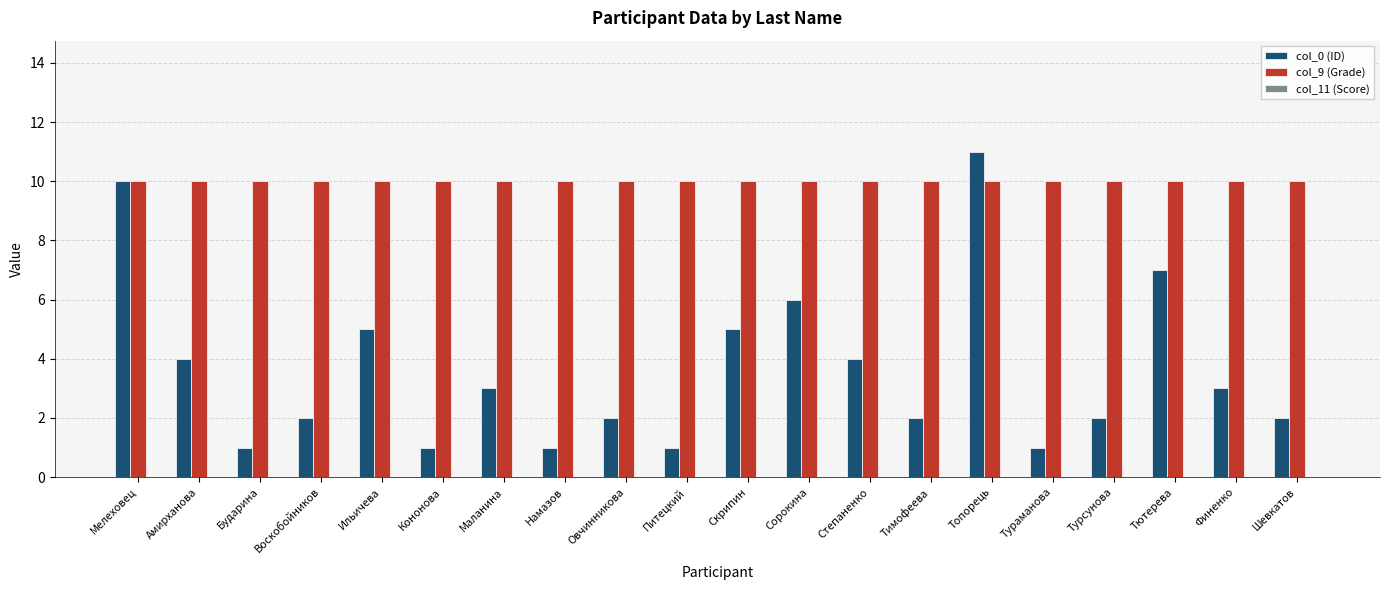

At how many categories does at least one series exceed 8?

20